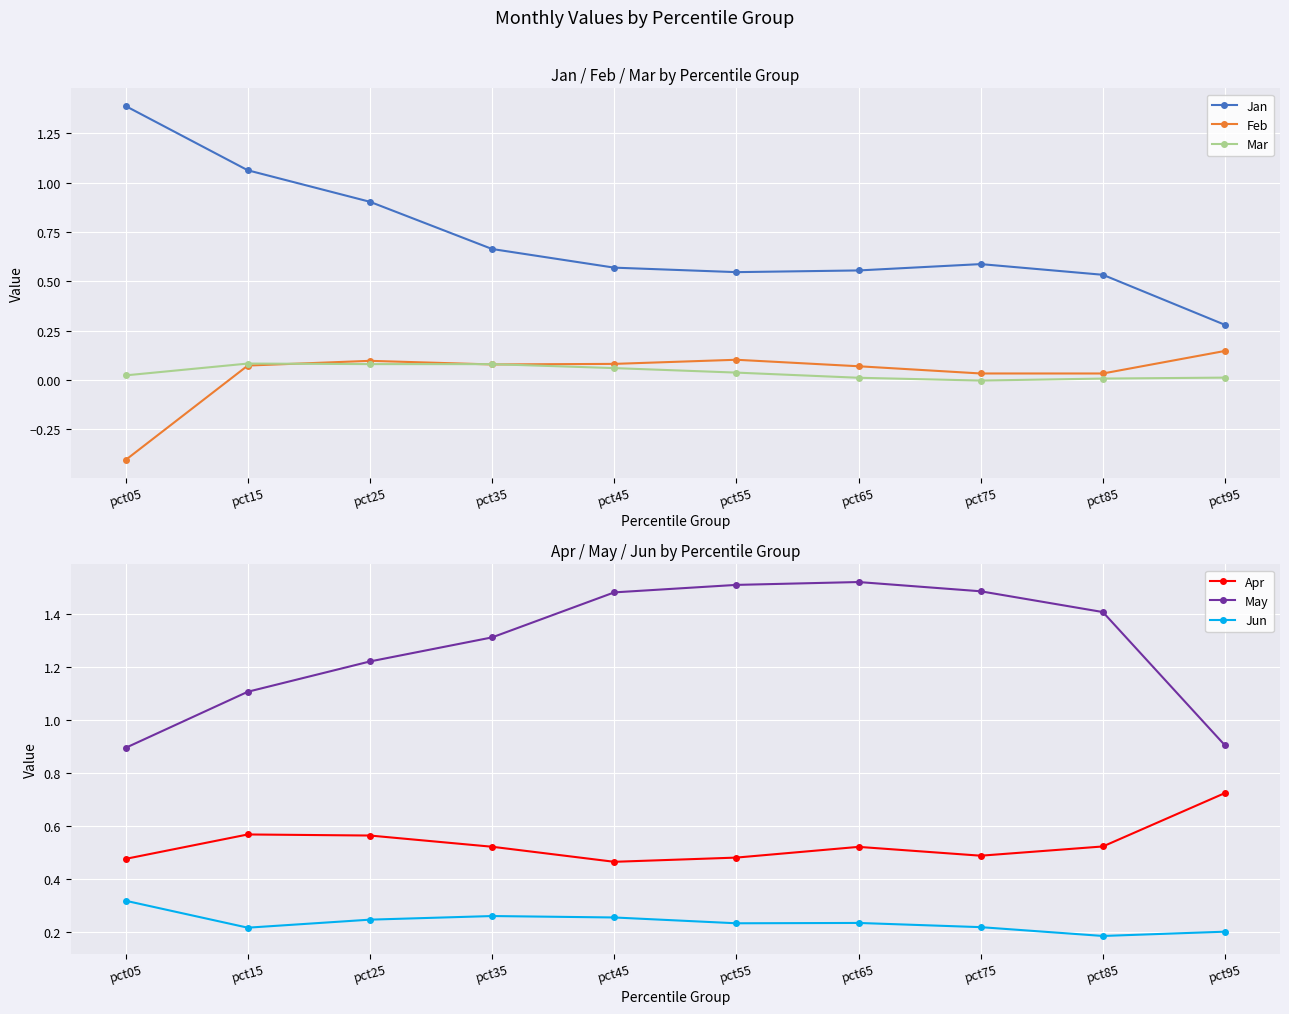

Rank the series at pct65 from highest to lowest value.

May, Jan, Apr, Jun, Feb, Mar